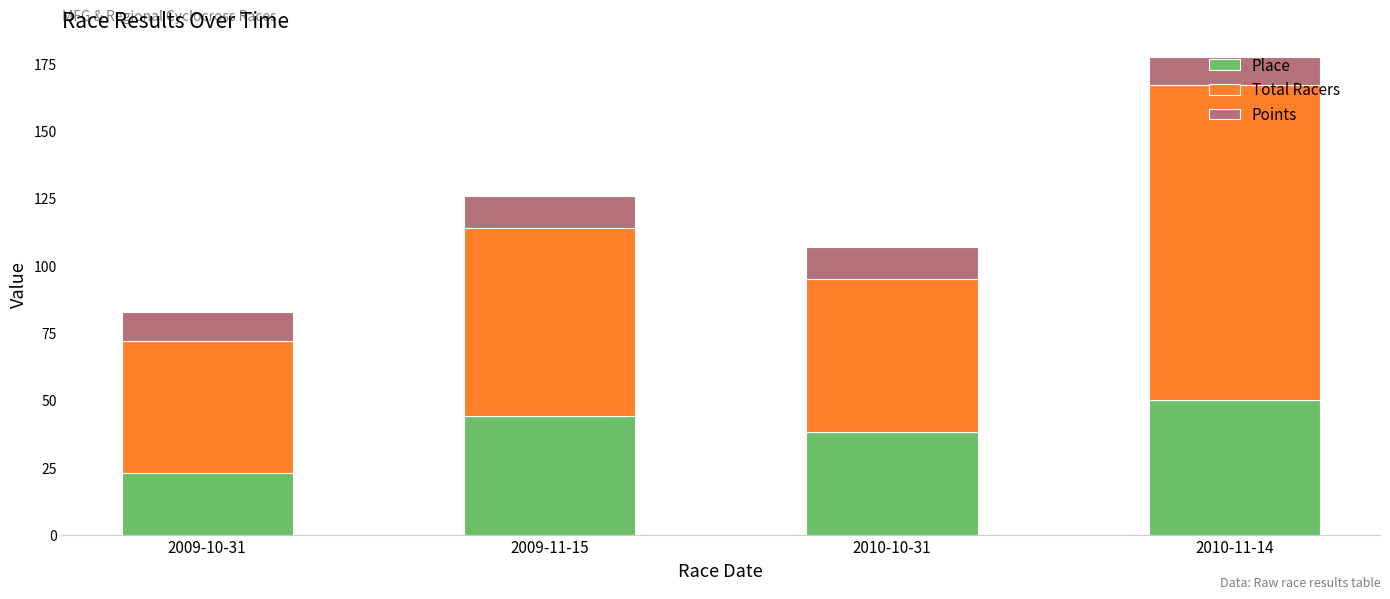

Which category has the highest value in the Place series?

2010-11-14